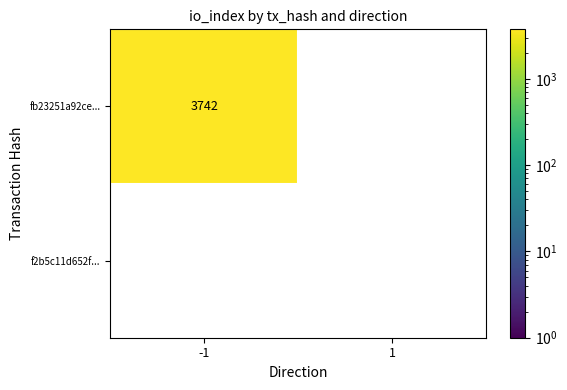

Rank the series at 1 from highest to lowest value.

fb23251a92ce9fd70bd4e1462e46088debf731c, f2b5c11d652f0fda664d1c3c7c00fcc036578af